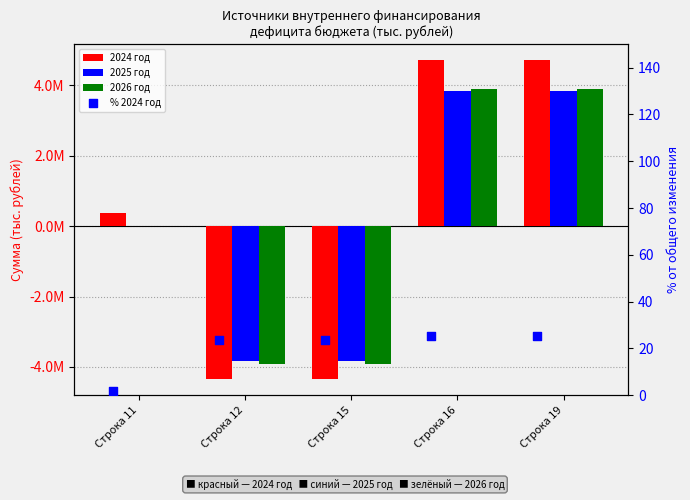

Which series has the largest total across all categories?

2024 год